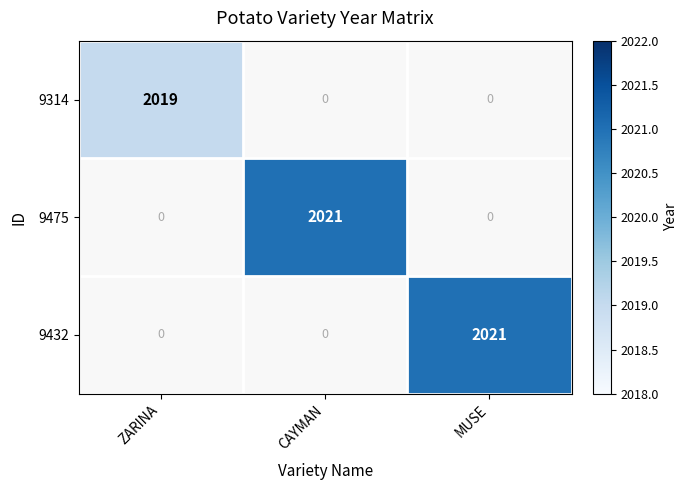

True or false: 9475 has a value of 1250 at CAYMAN.

False